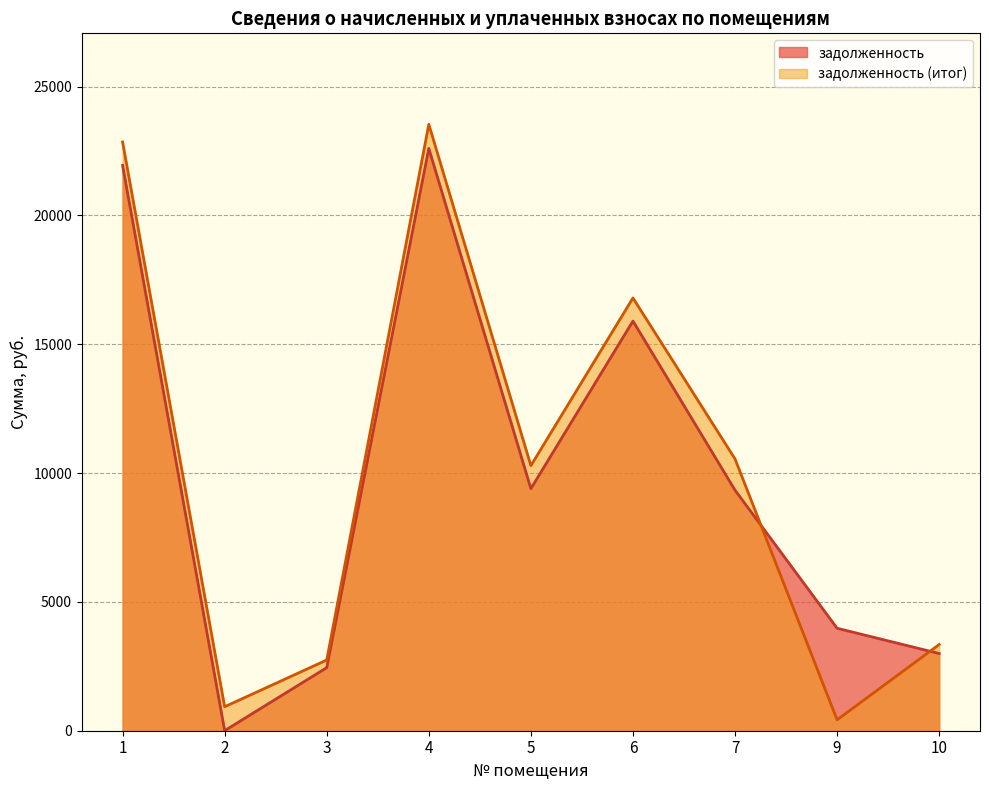

What is the smallest value displayed?

1.1